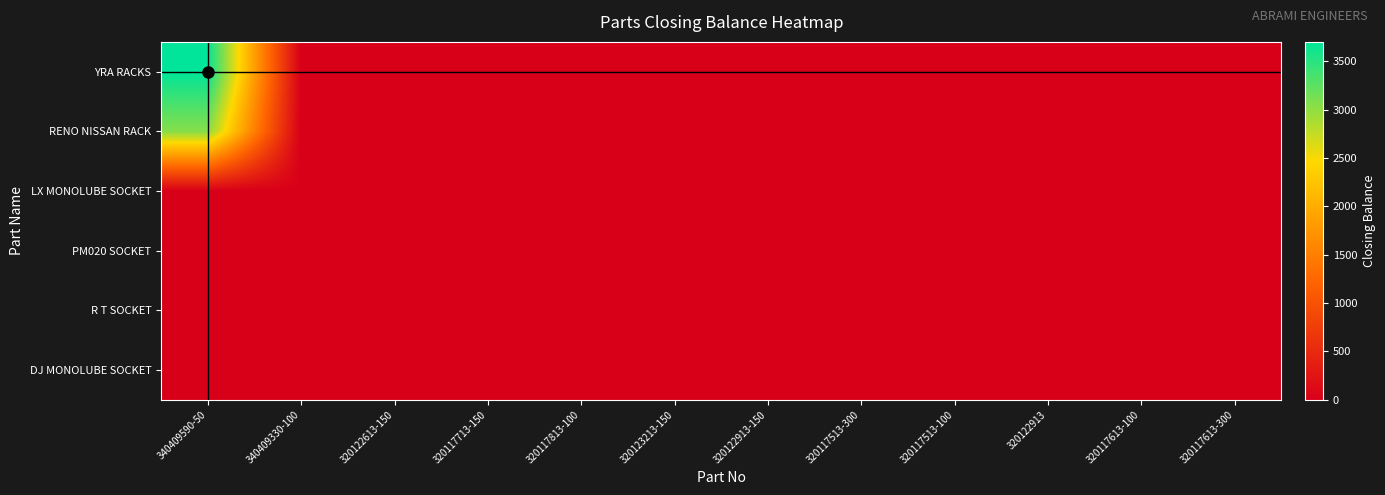

Reading right to left, transcribe all the data shown in this chart.

YRA RACKS: 320117613-300=0	320117613-100=0	320122913=0	320117513-100=0	320117513-300=0	320122913-150=0	320123213-150=0	320117813-100=0	320117713-150=0	320122613-150=0	340409330-100=0	340409590-50=3702
RENO NISSAN RACK: 320117613-300=0	320117613-100=0	320122913=0	320117513-100=0	320117513-300=0	320122913-150=0	320123213-150=0	320117813-100=0	320117713-150=0	320122613-150=0	340409330-100=0	340409590-50=3050
LX MONOLUBE SOCKET: 320117613-300=0	320117613-100=0	320122913=0	320117513-100=0	320117513-300=0	320122913-150=0	320123213-150=0	320117813-100=0	320117713-150=0	320122613-150=0	340409330-100=0	340409590-50=0
PM020 SOCKET: 320117613-300=0	320117613-100=0	320122913=0	320117513-100=0	320117513-300=0	320122913-150=0	320123213-150=0	320117813-100=0	320117713-150=0	320122613-150=0	340409330-100=0	340409590-50=0
R T SOCKET: 320117613-300=0	320117613-100=0	320122913=0	320117513-100=0	320117513-300=0	320122913-150=0	320123213-150=0	320117813-100=0	320117713-150=0	320122613-150=0	340409330-100=0	340409590-50=0
DJ MONOLUBE SOCKET: 320117613-300=0	320117613-100=0	320122913=0	320117513-100=0	320117513-300=0	320122913-150=0	320123213-150=0	320117813-100=0	320117713-150=0	320122613-150=0	340409330-100=0	340409590-50=0